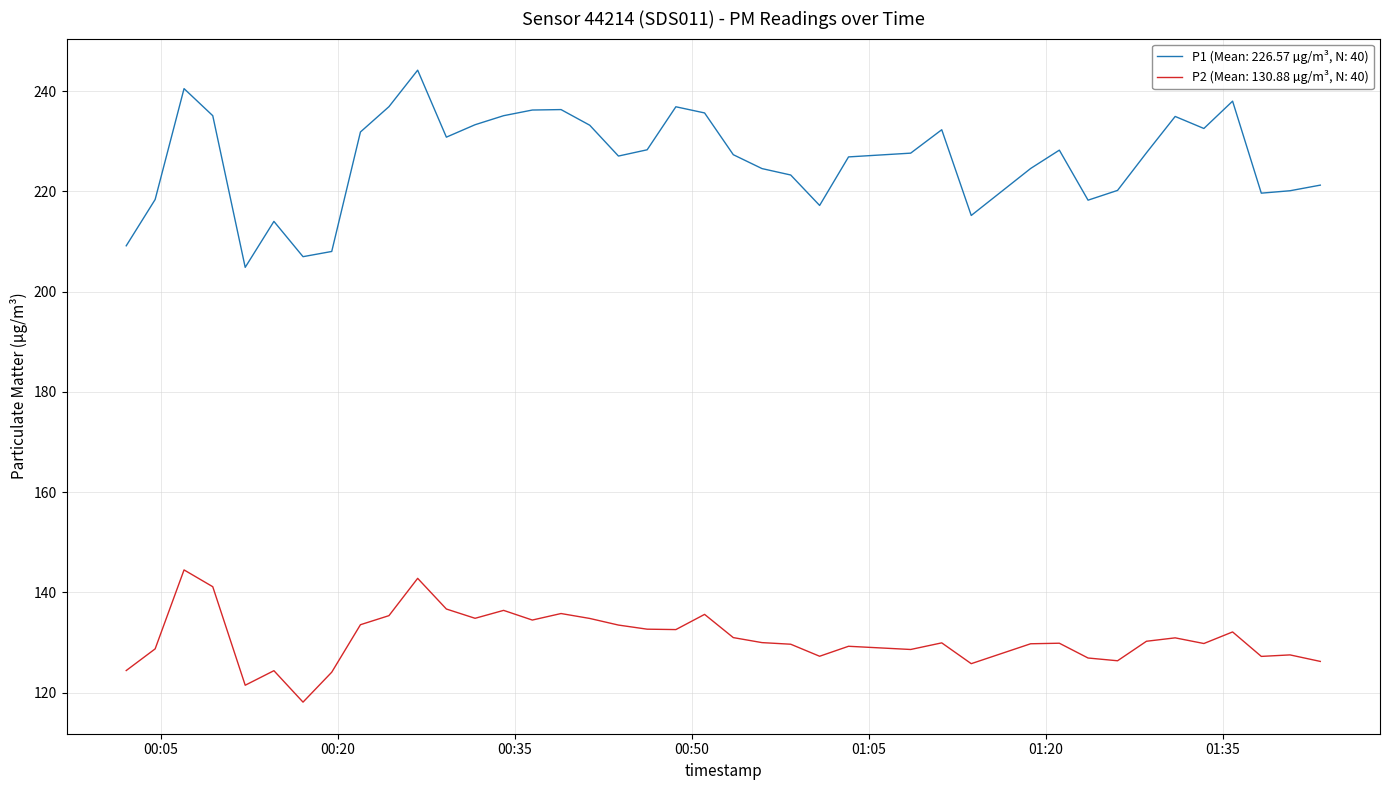

Rank the series by their average value, from highest to lowest.

P1 (Mean: 226.57 µg/m³, N: 40), P2 (Mean: 130.88 µg/m³, N: 40)